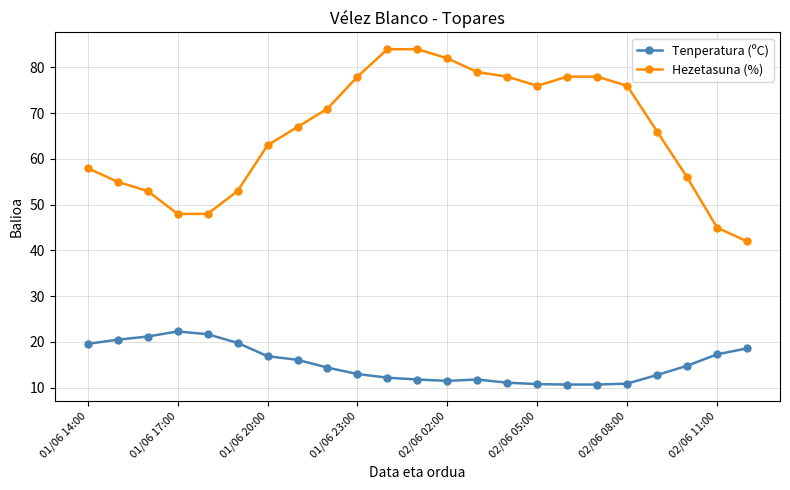

What are all the series names shown in the legend?

Tenperatura (ºC), Hezetasuna (%)